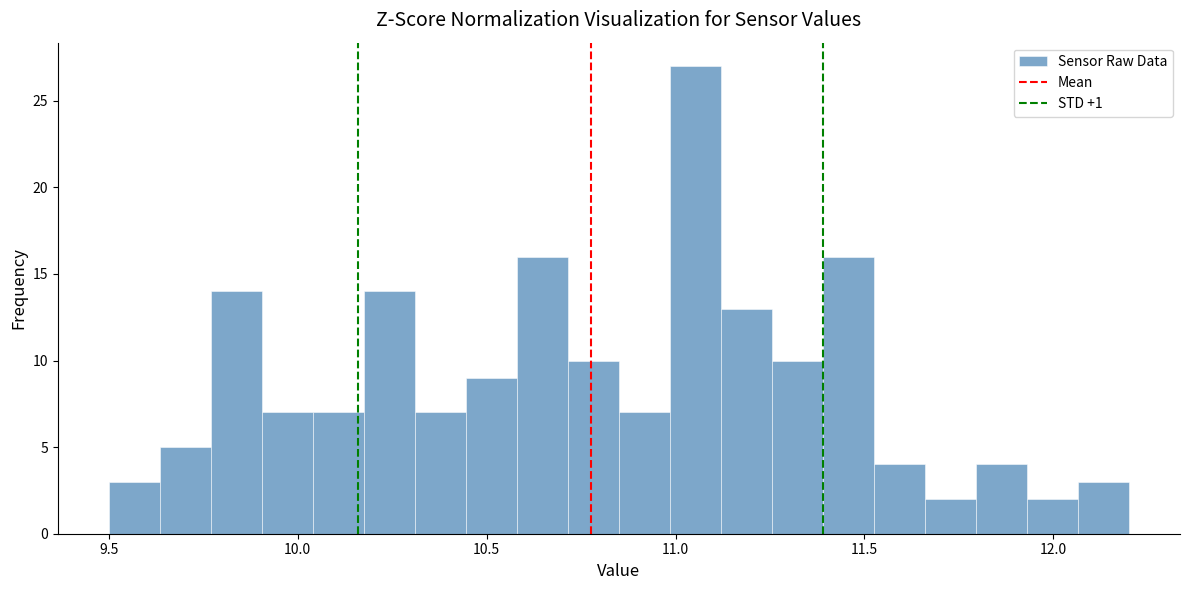

Around what value on the x-axis is the tallest bar? Give the approximate position of its centre, as read against the axis.

11.05